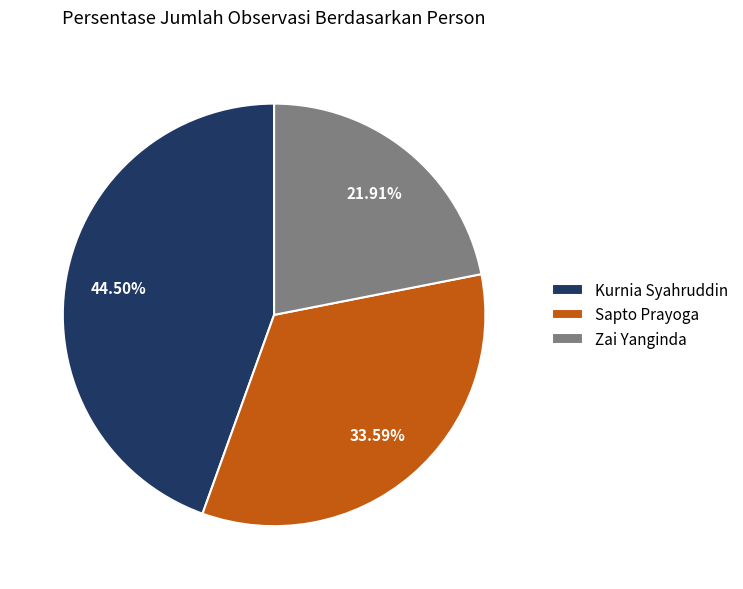

What is the ratio of the value at Sapto Prayoga to the value at Kurnia Syahruddin?

0.8